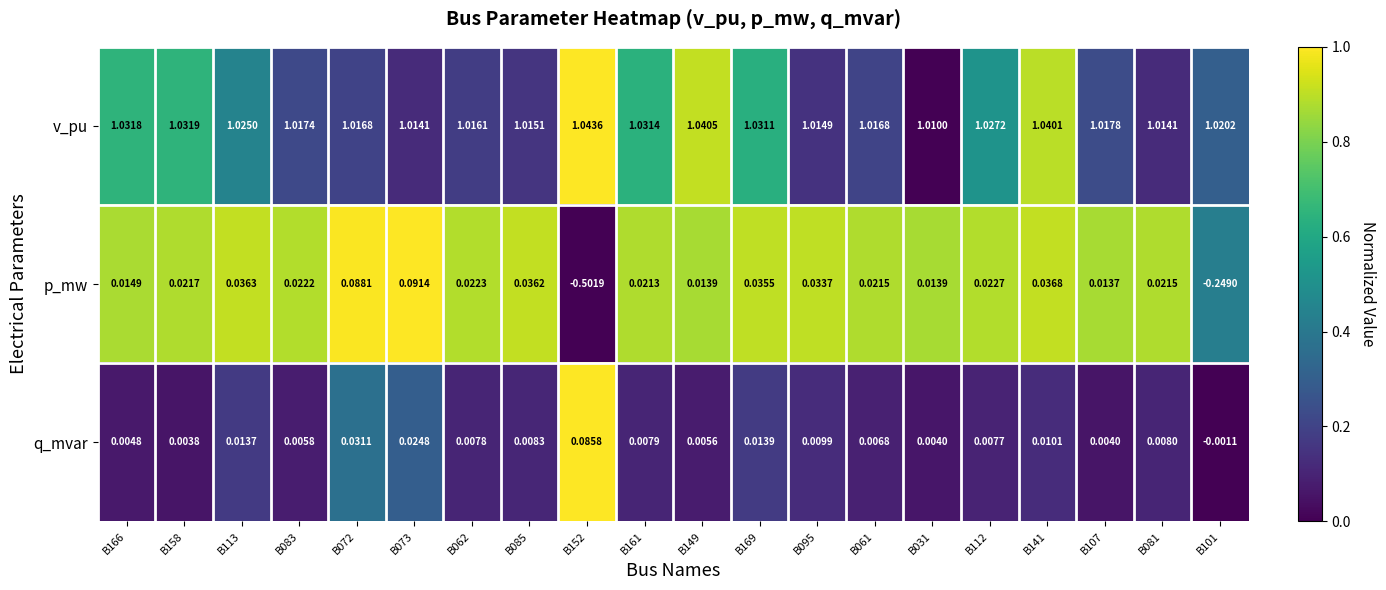

Is the value of v_pu at B113 greater than the value of p_mw at B107?

Yes